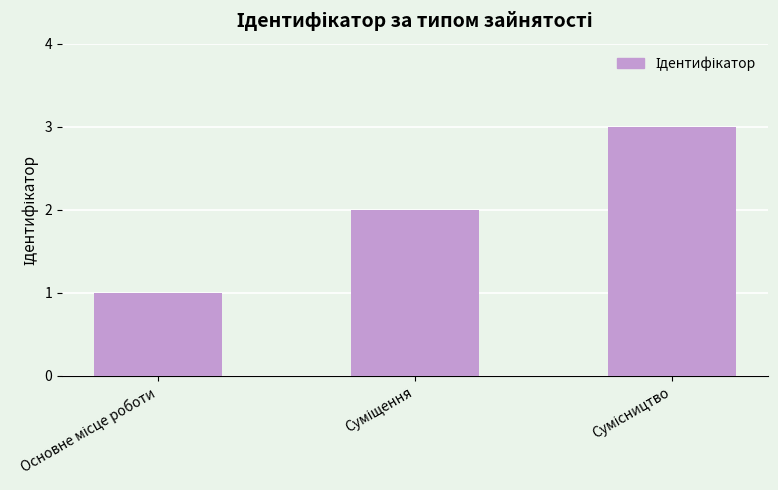

What is the smallest value displayed?

1